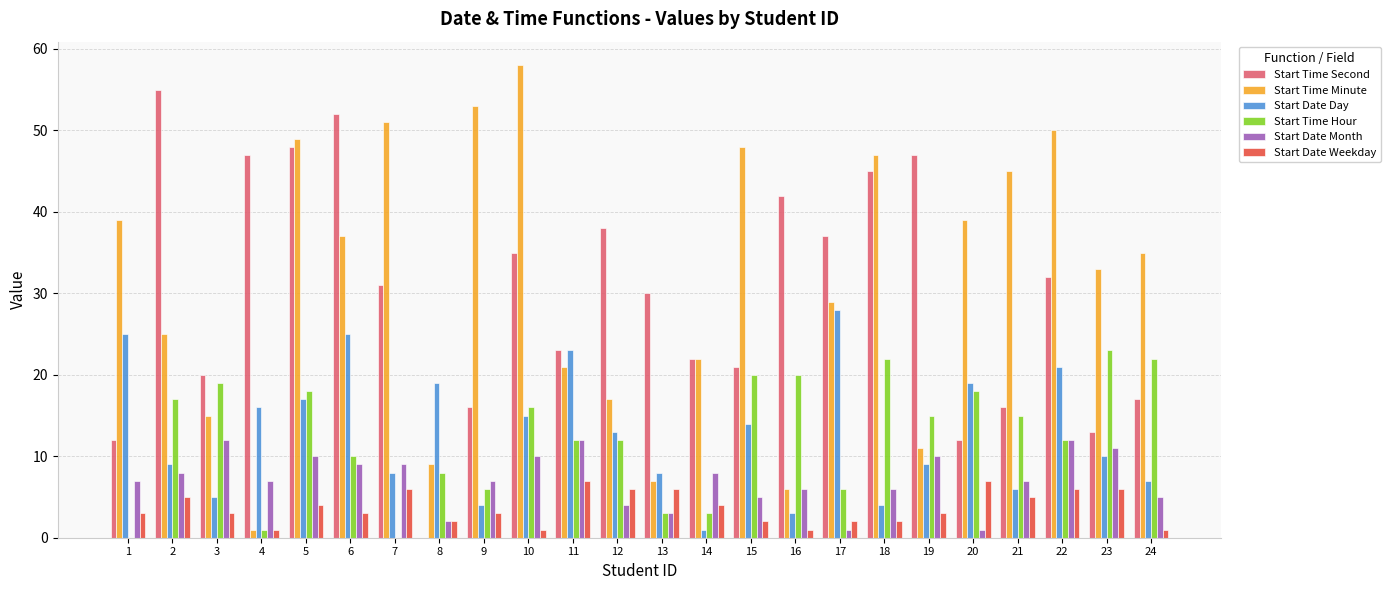

What is the maximum value for Start Time Hour?

23